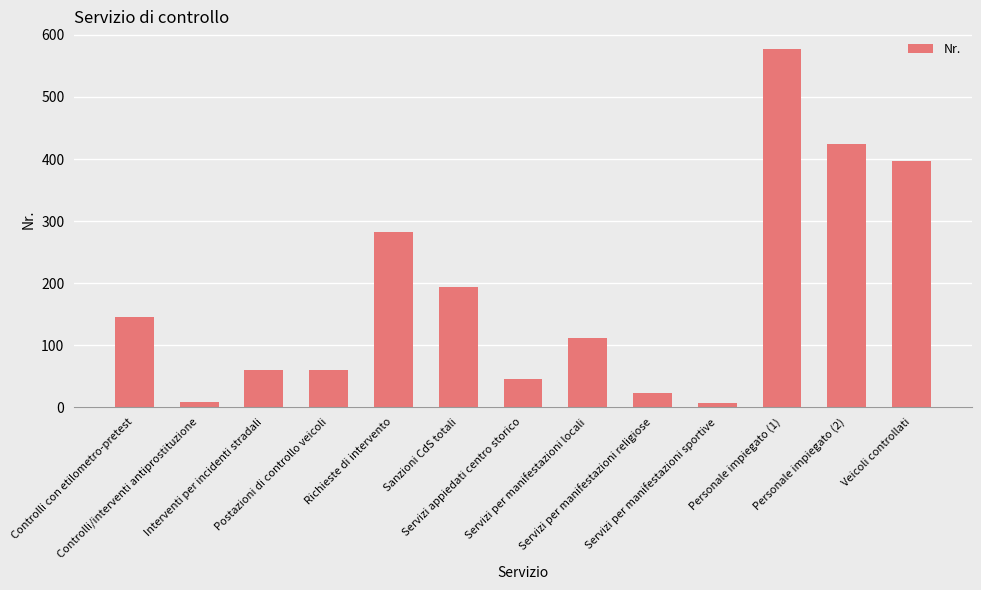

What is the change in value from Controlli/interventi antiprostituzione to Servizi per manifestazioni religiose?

+14